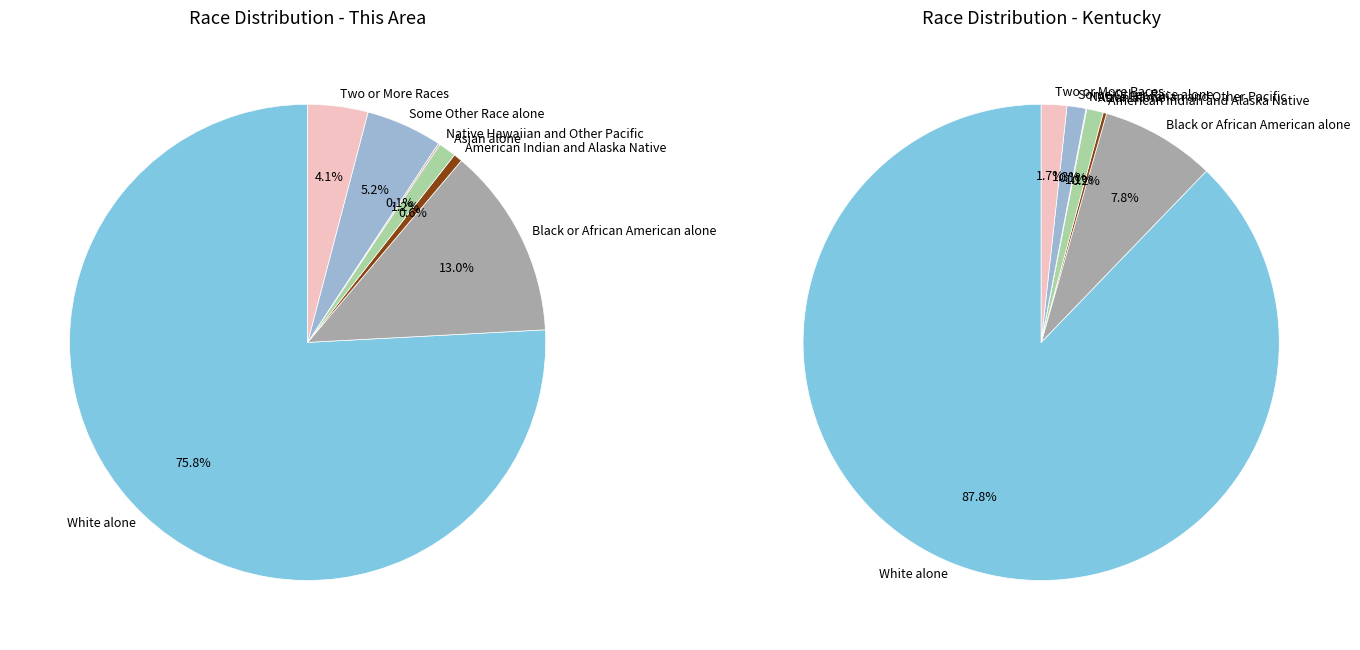

Rank the series by their average value, from highest to lowest.

kentucky, this_area